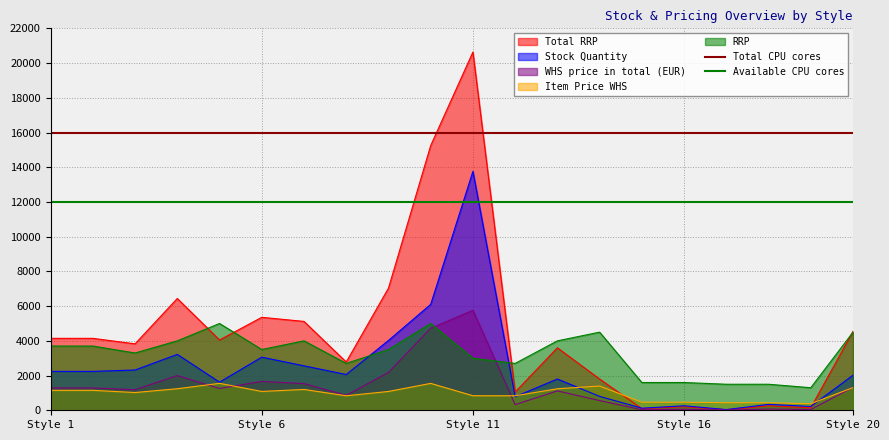

The value of Available CPU cores at Style 1 is 17538. True or false?

False